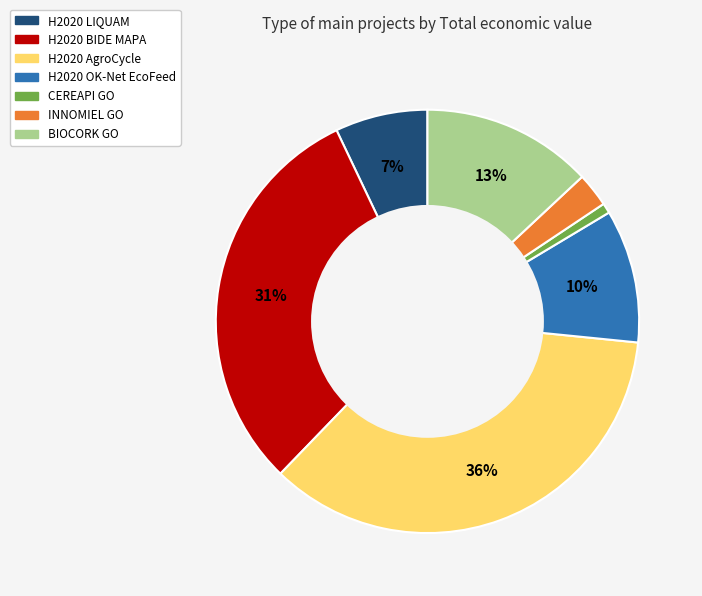

How many segments does this pie chart have?

7